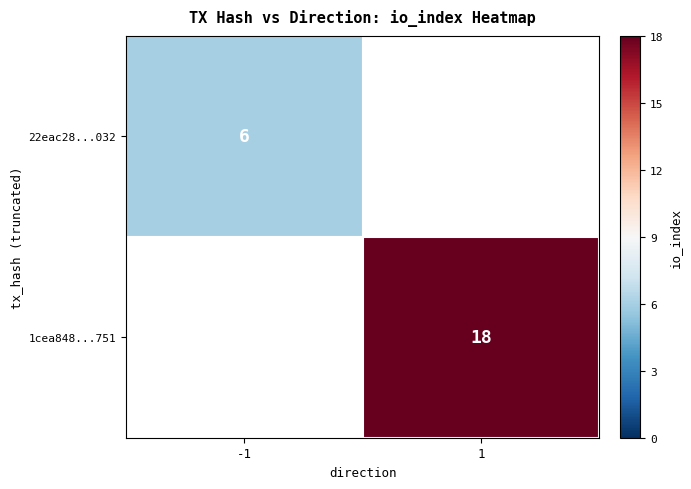

The 22eac28...032 series shows 3 at -1. True or false?

False